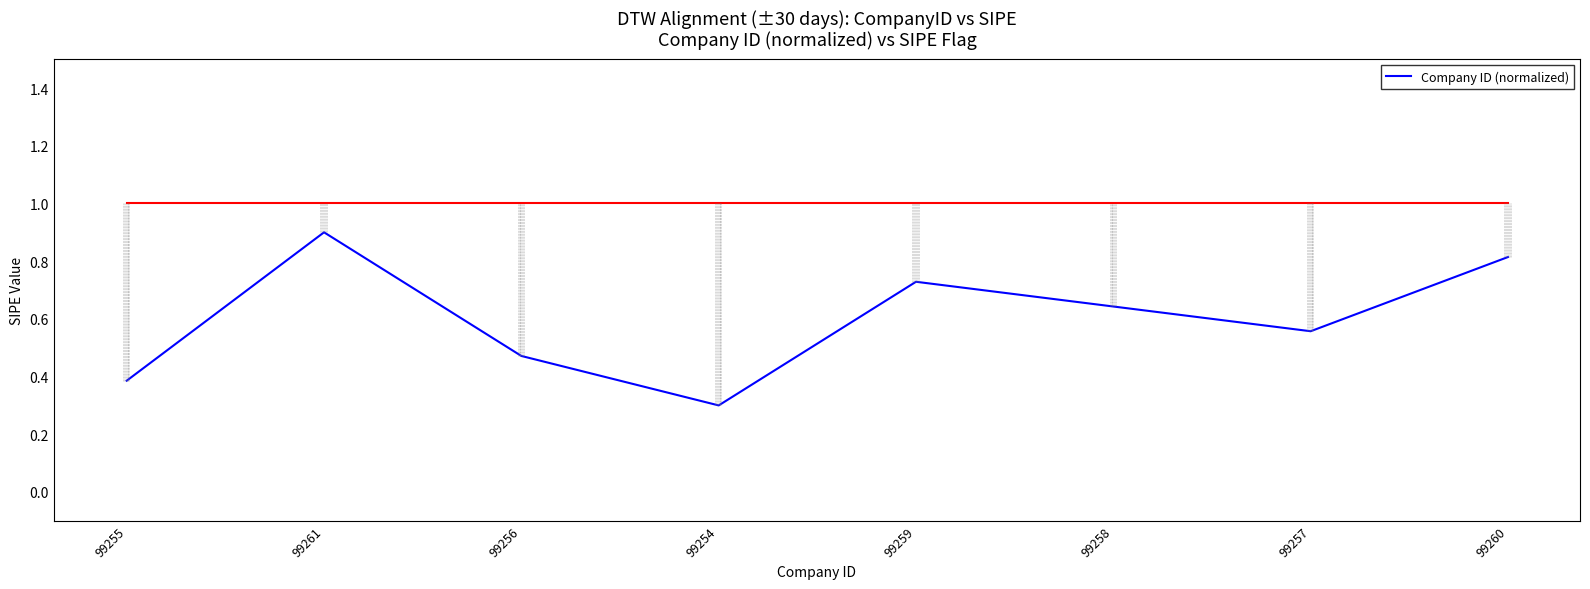

Count the values in the range 0 to 1.

8